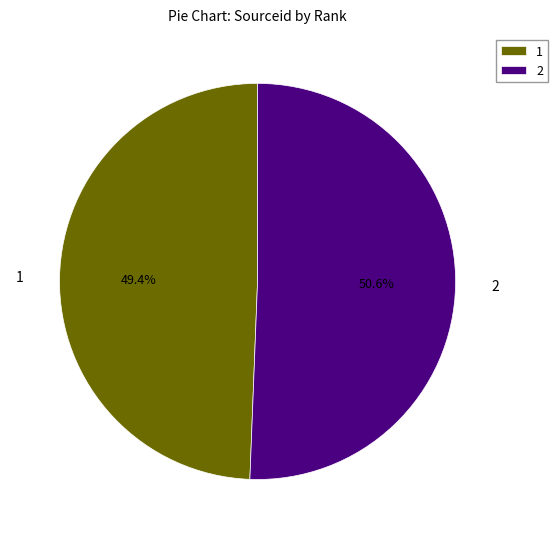

Which slice is the smallest?

1